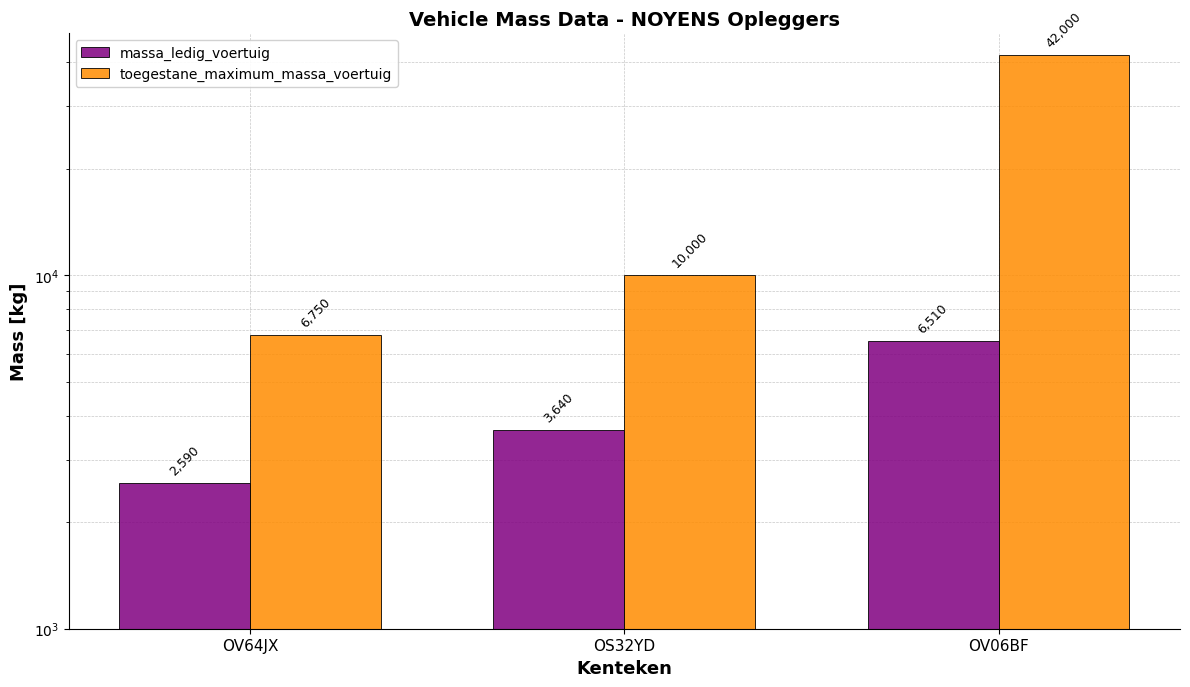

What is the maximum value for toegestane_maximum_massa_voertuig?

42000